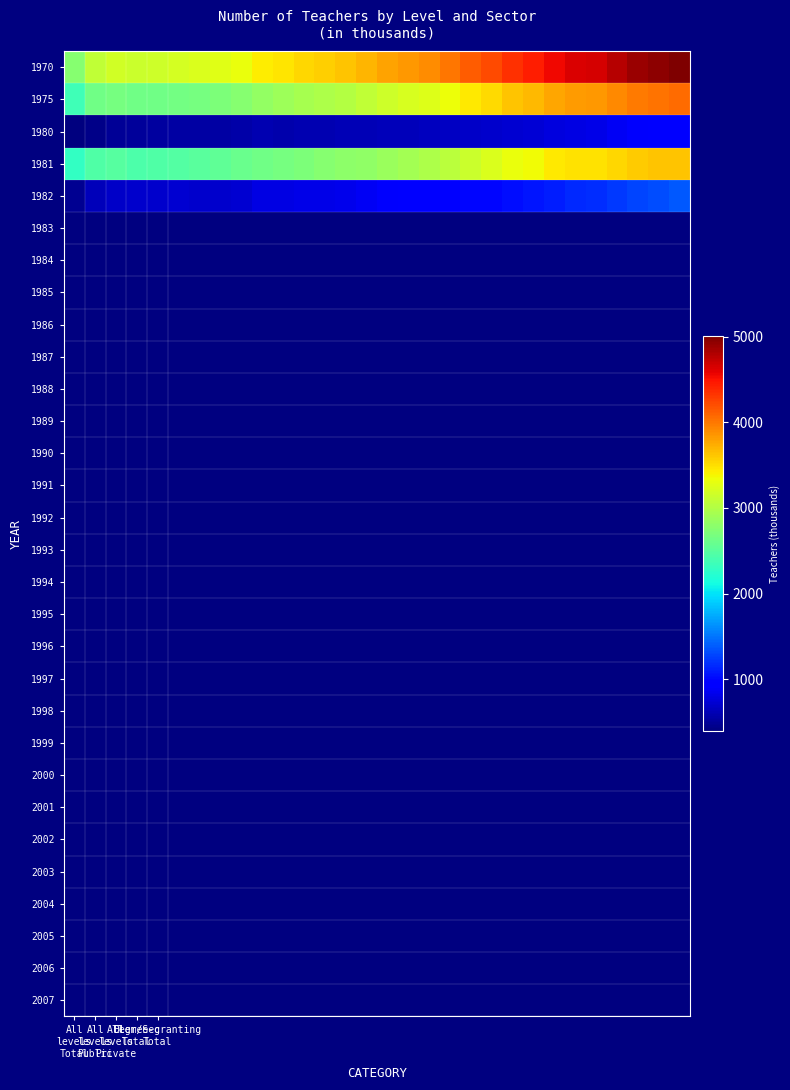

Reading left to right, extract all data points from this chart.

1970: 2766.2	3081.0	3171.2	3145.4	3167.8	3199.8	3224.9	3264.0	3314.4	3424.3	3472.2	3537.0	3576.6	3623.0	3699.8	3783.8	3845.5	3906.2	4005.6	4127.3	4229.7	4346.9	4432.4	4553.5	4631.0	4663.1	4774.4	4883.2	4944.2	5005.8
1975: 2373.2	2641.0	2679.2	2636.4	2638.8	2650.8	2672.9	2709.0	2754.4	2832.0	2882.0	2934.0	2972.1	3012.9	3079.9	3154.4	3205.2	3255.1	3339.4	3440.7	3527.0	3624.0	3682.5	3770.7	3828.6	3840.4	3909.4	3984.2	4020.6	4055.3
1980: 393.0	440.0	492.0	509.0	529.0	549.0	552.0	555.0	560.0	592.3	590.1	603.0	604.5	610.1	620.9	629.4	640.3	651.1	666.2	686.6	702.8	722.9	749.9	782.9	802.5	822.7	865.0	899.0	923.6	950.5
1981: 2292.2	2453.0	2485.2	2440.4	2457.8	2475.8	2507.9	2549.0	2592.4	2631.2	2668.2	2712.8	2759.1	2796.8	2823.3	2868.3	2922.2	2974.5	3051.2	3137.5	3230.5	3319.0	3365.9	3440.3	3475.7	3489.5	3537.8	3592.8	3621.9	3634.4
1982: 474.0	628.0	686.0	705.0	710.0	724.0	717.0	715.0	722.0	793.1	803.9	824.2	817.5	826.3	877.5	915.5	923.3	931.7	954.5	989.8	999.3	1027.8	1066.5	1113.2	1155.3	1173.6	1236.6	1290.4	1322.2	1371.4